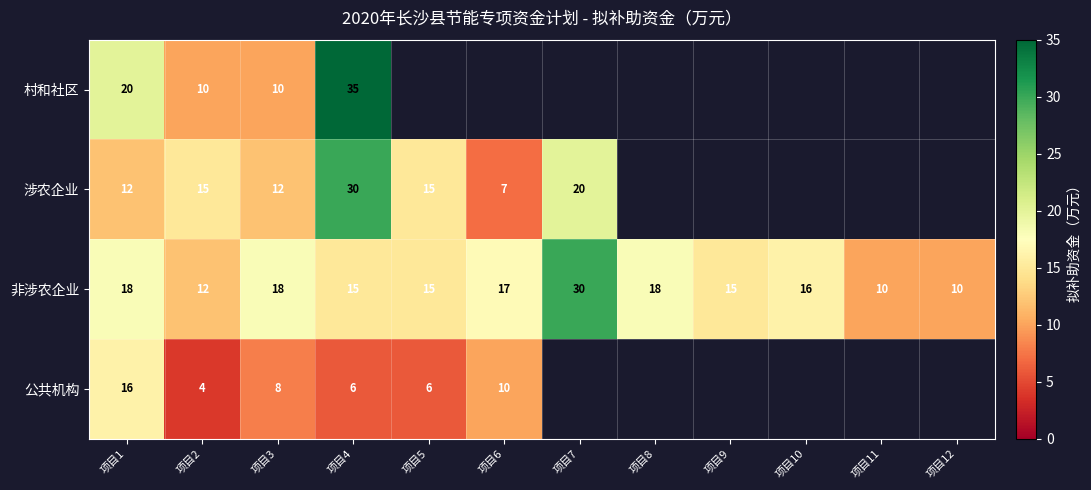

True or false: 公共机构 has a value of 2 at 项目3.

False